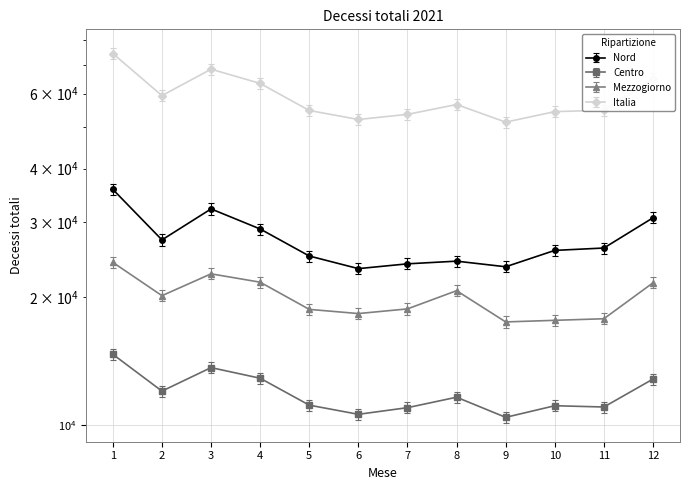

Which series has the widest spread of values?

Italia